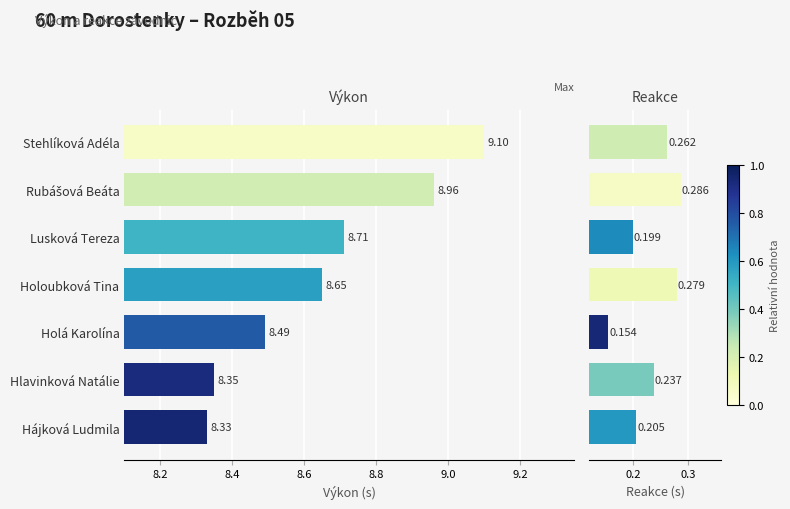

Which series has the largest total across all categories?

Výkon (s)